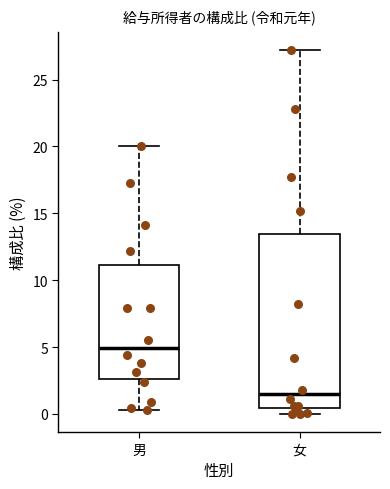

Which box is the tallest, from its lower edge to its upper edge?

女